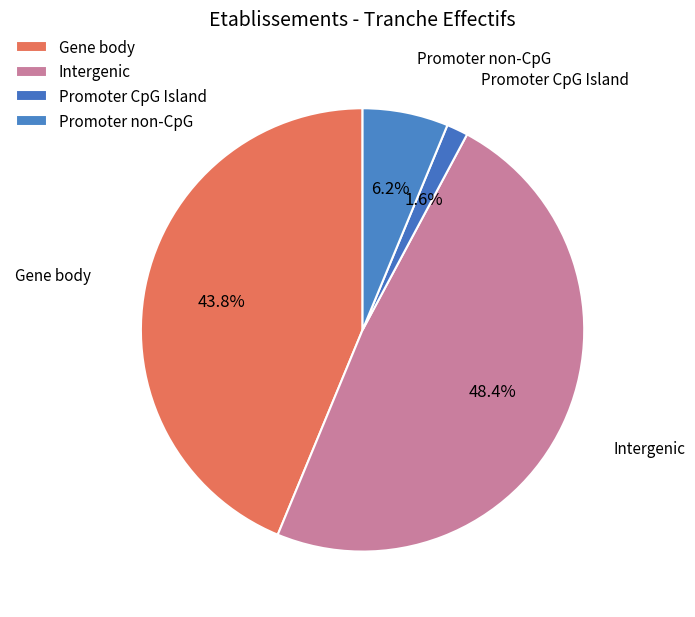

Between Intergenic and Promoter CpG Island, which is larger?

Intergenic